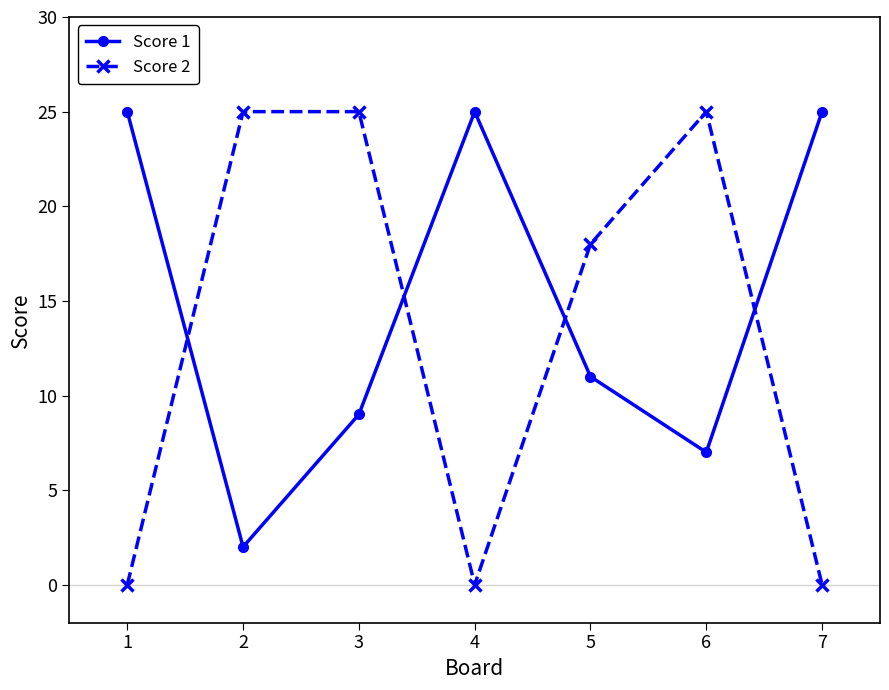

Reading left to right, list all the values displayed in this chart.

Score 1: 25	2	9	25	11	7	25
Score 2: 0	25	25	0	18	25	0